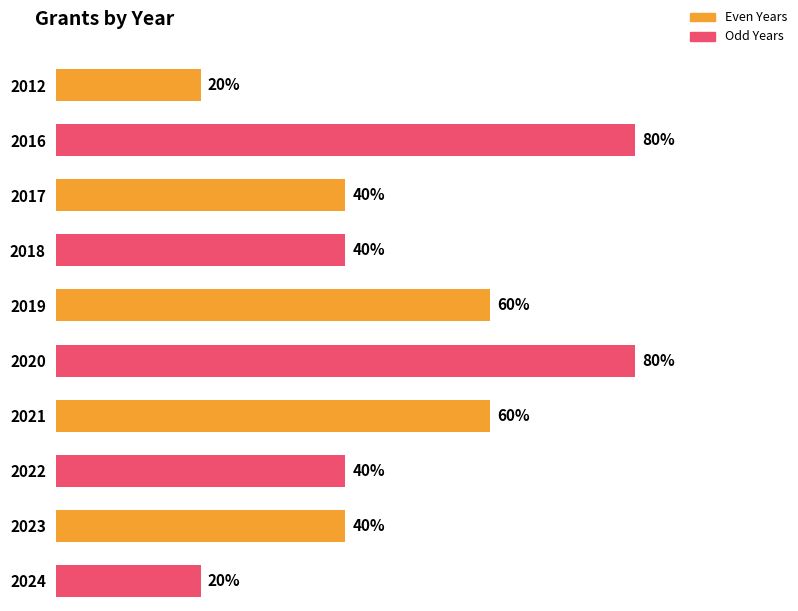

Approximately how many times larger is the value at 2022 compared to 2019?

0.7